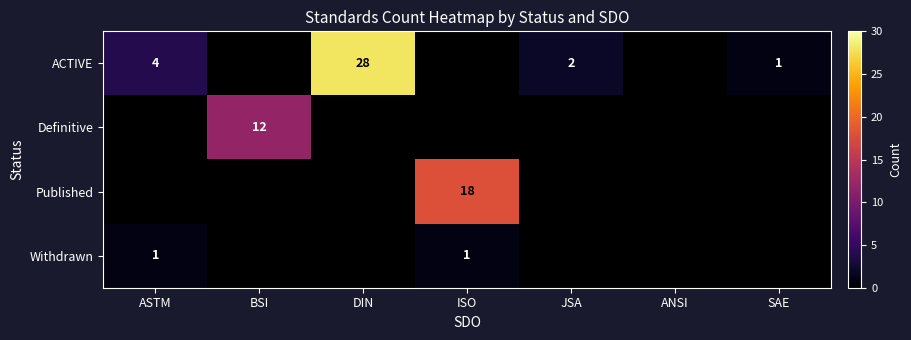

The Withdrawn series shows 0 at ISO. True or false?

False